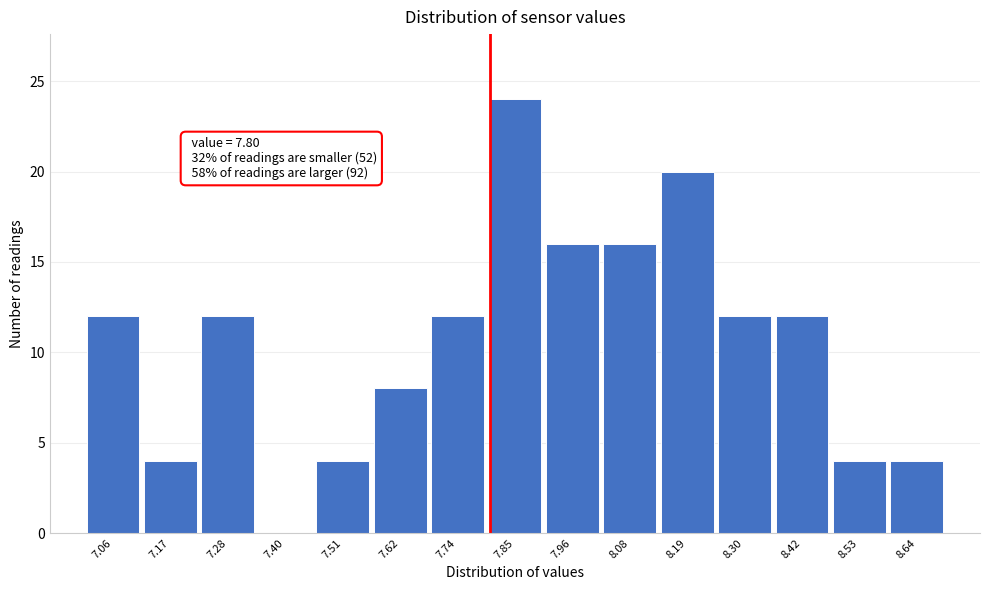

Over which range of the x-axis is the bar tallest?

7.80 to 7.90